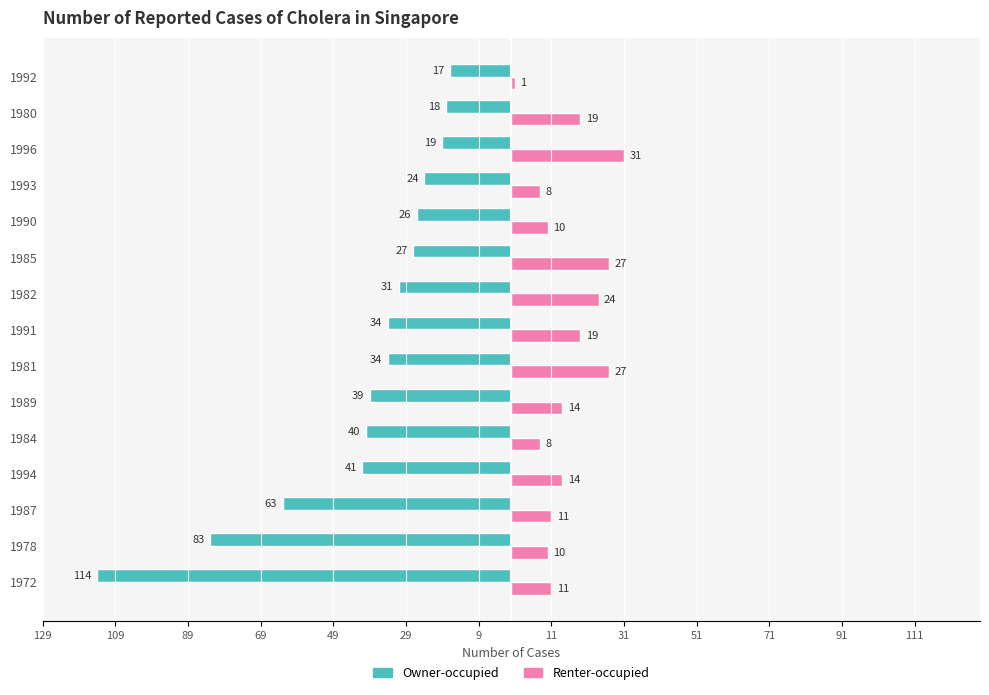

What are all the series names shown in the legend?

Owner-occupied, Renter-occupied